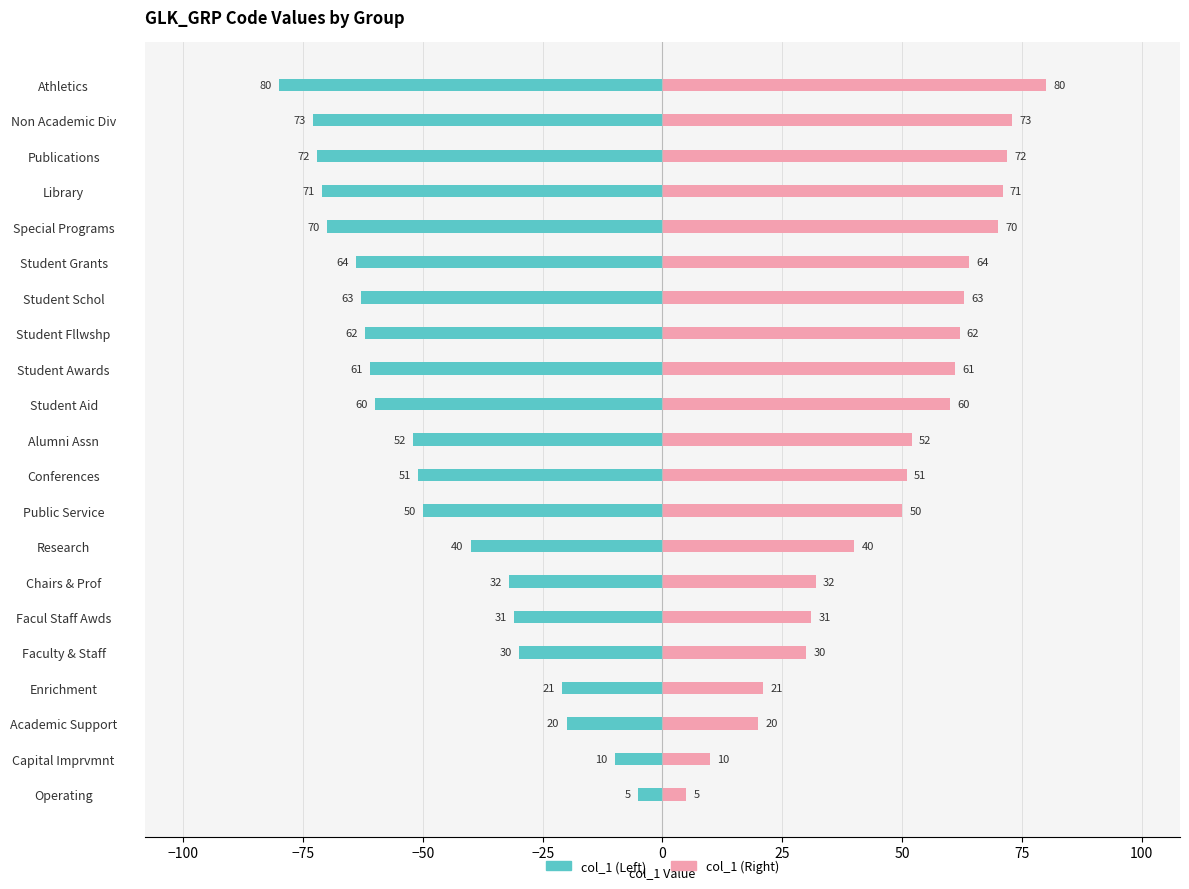

What is the value of the col_1 (Right) bar at the 13th from the left?

61